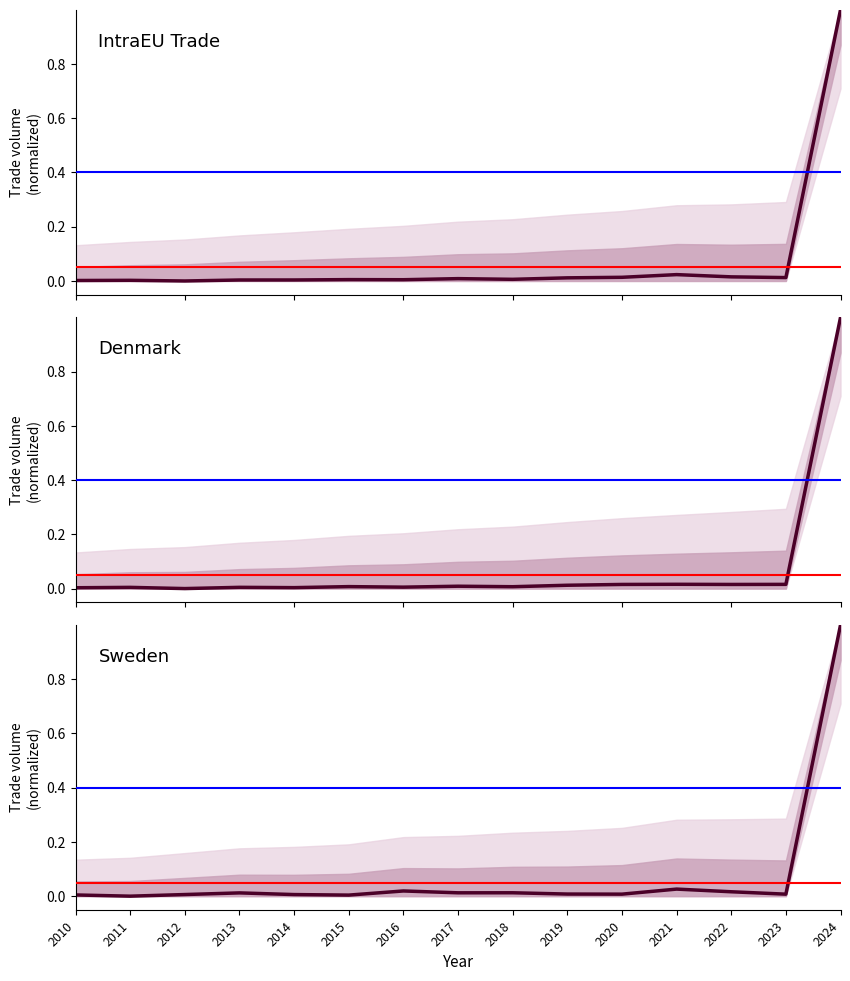

Reading left to right, what are all the values shown in this chart?

IntraEU Trade: 0.0	0.0	0.0	0.0	0.0	0.0	0.0	0.0	0.0	0.0	0.0	0.0	0.0	0.0	1.0
Denmark: 0.0	0.0	0.0	0.0	0.0	0.0	0.0	0.0	0.0	0.0	0.0	0.0	0.0	0.0	1.0
Sweden: 0.0	0.0	0.0	0.0	0.0	0.0	0.0	0.0	0.0	0.0	0.0	0.0	0.0	0.0	1.0